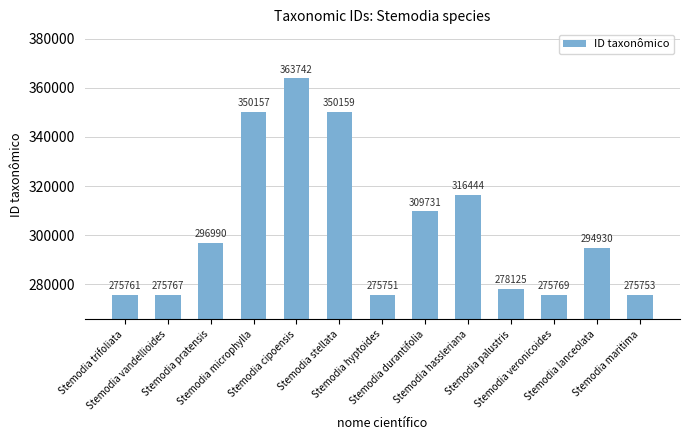

Which label corresponds to the largest value in the chart?

Stemodia cipoensis